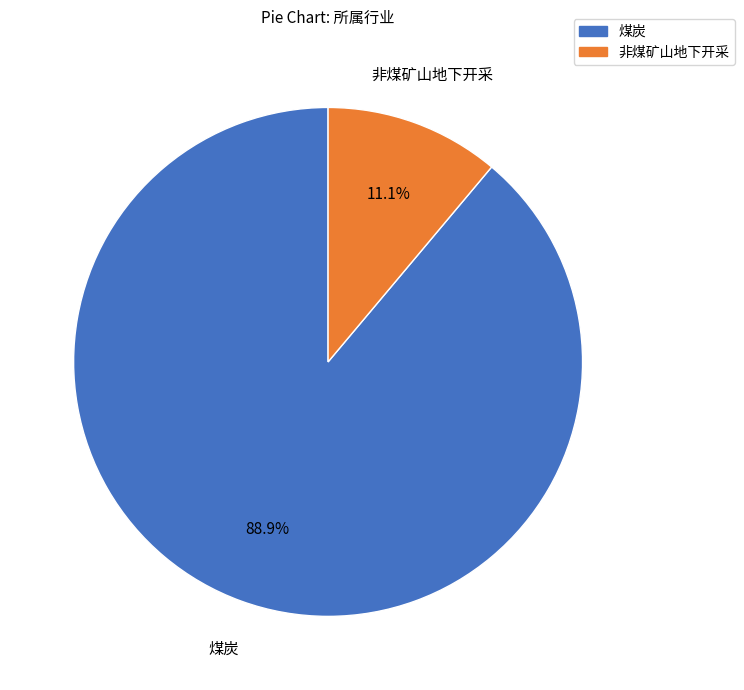

What portion of the pie excludes 煤炭?

11.1%